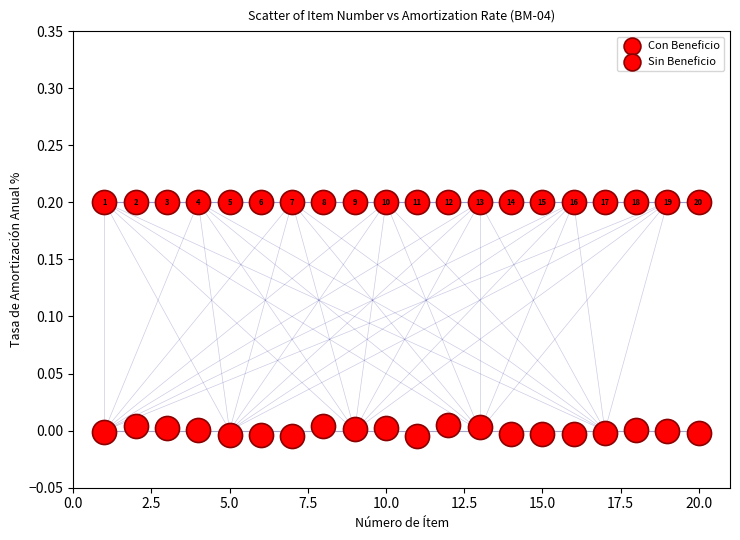

Count the number of points in this scatter plot.

40